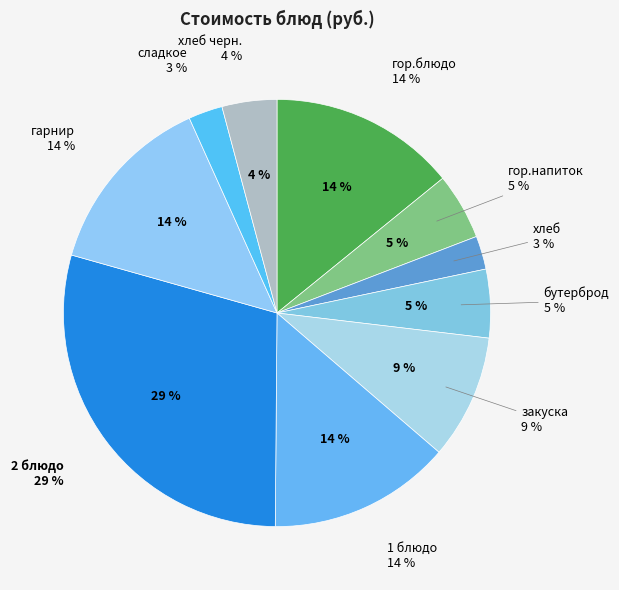

Is there a majority slice in this chart?

No